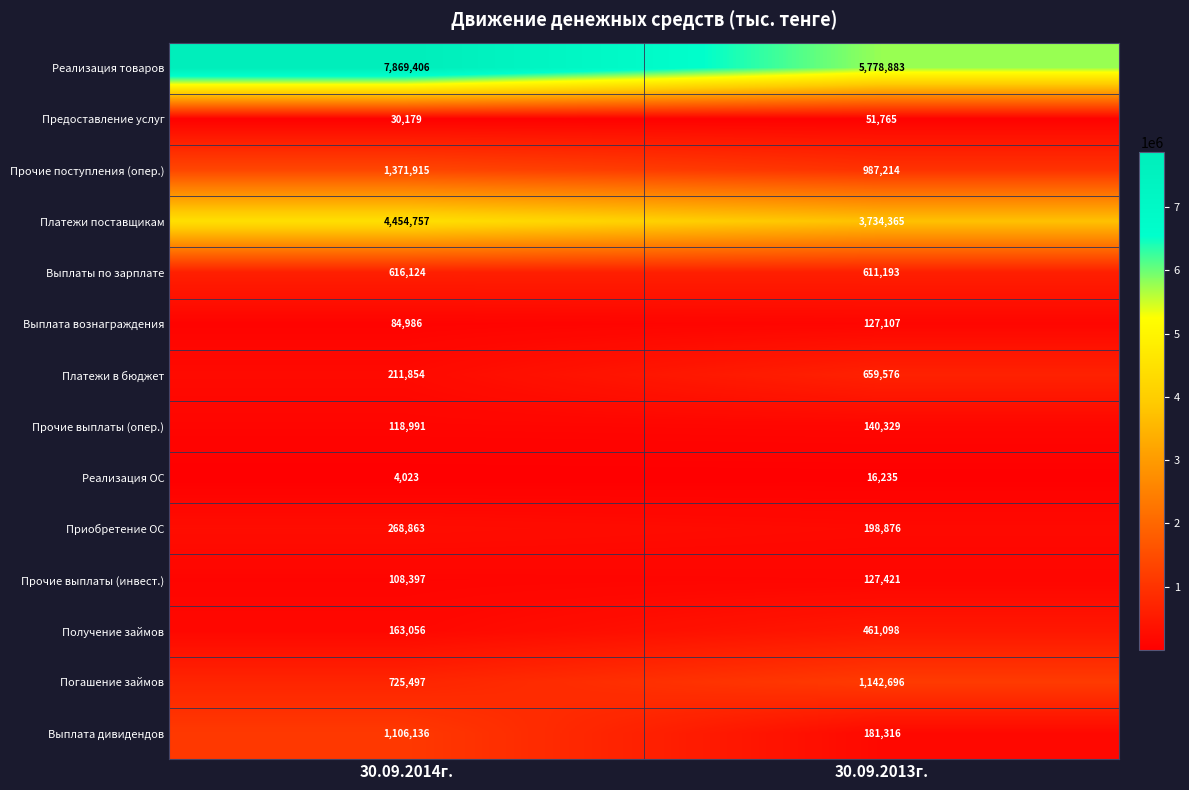

What is the sum of the Погашение займов values at 30.09.2013г. and 30.09.2014г.?

1868193